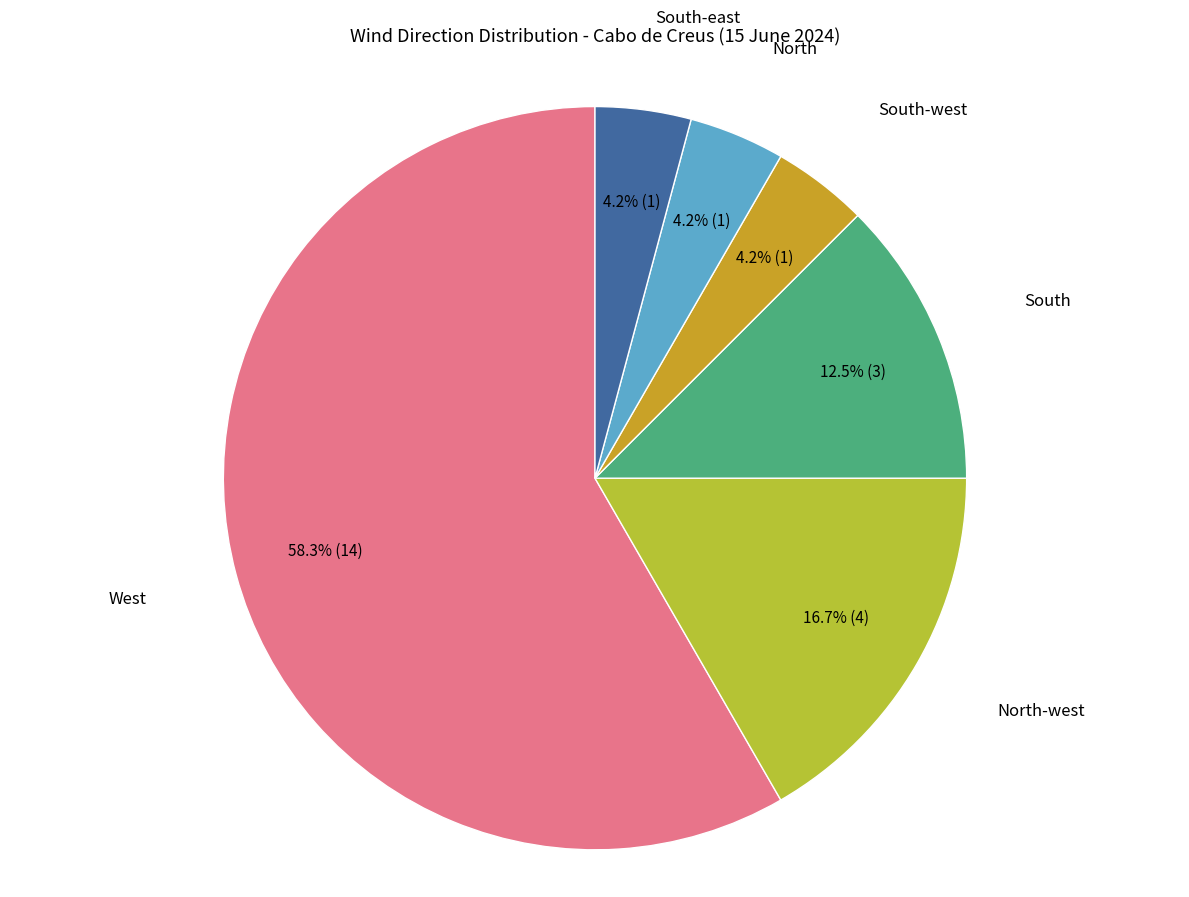

Is there any slice that represents more than half of the pie?

Yes